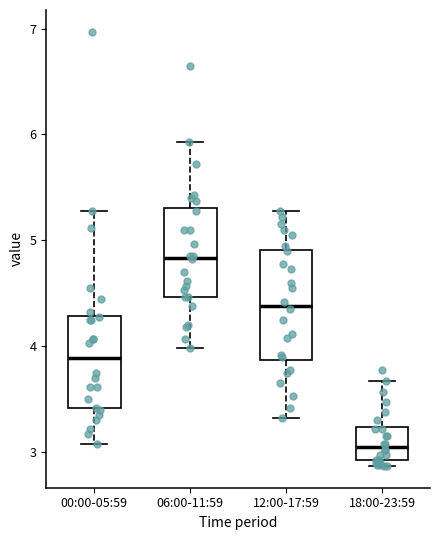

Which box is the tallest, from its lower edge to its upper edge?

12:00-17:59